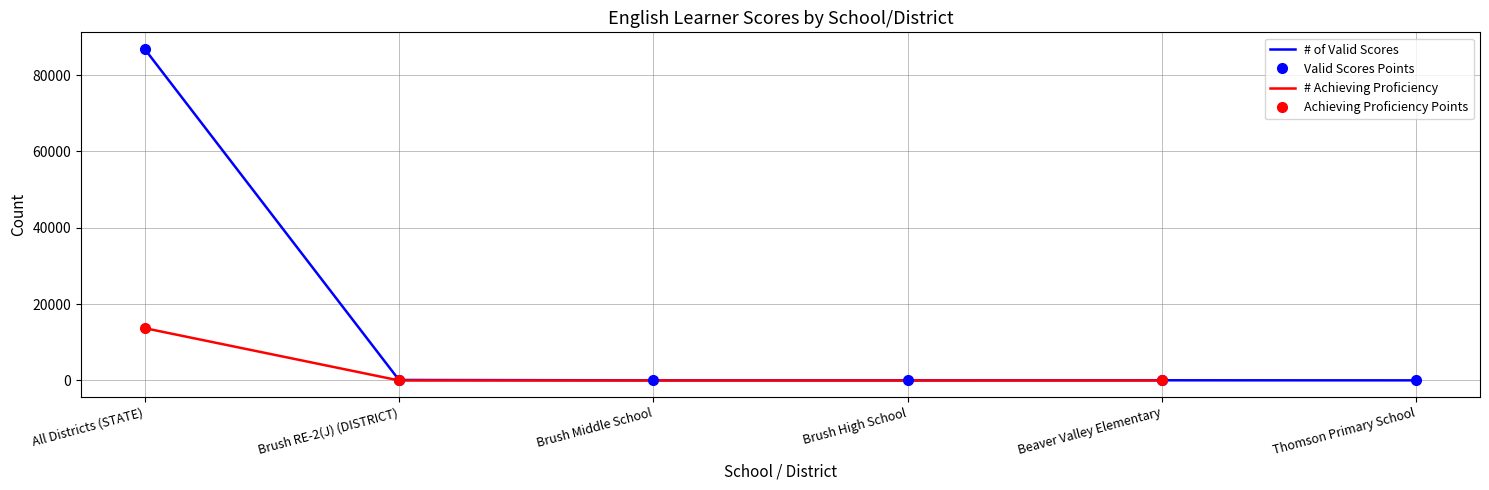

Count the number of categories in the chart.

6